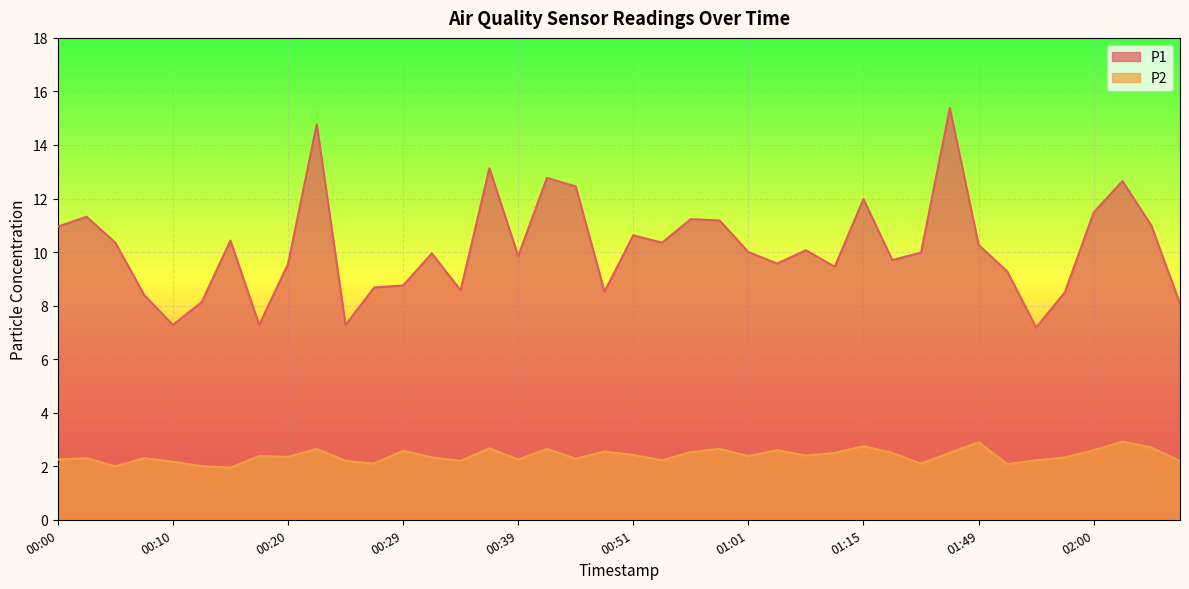

What is the difference between the maximum and minimum values in the P2 series?

1.0